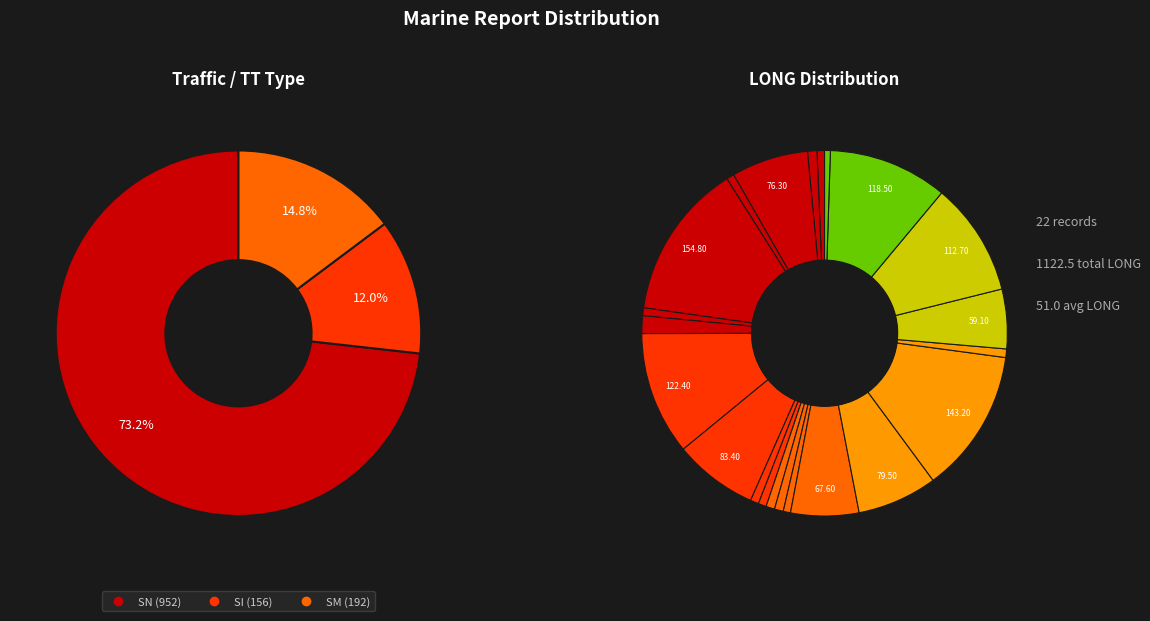

Do SM and SN together represent more than half of the pie?

Yes